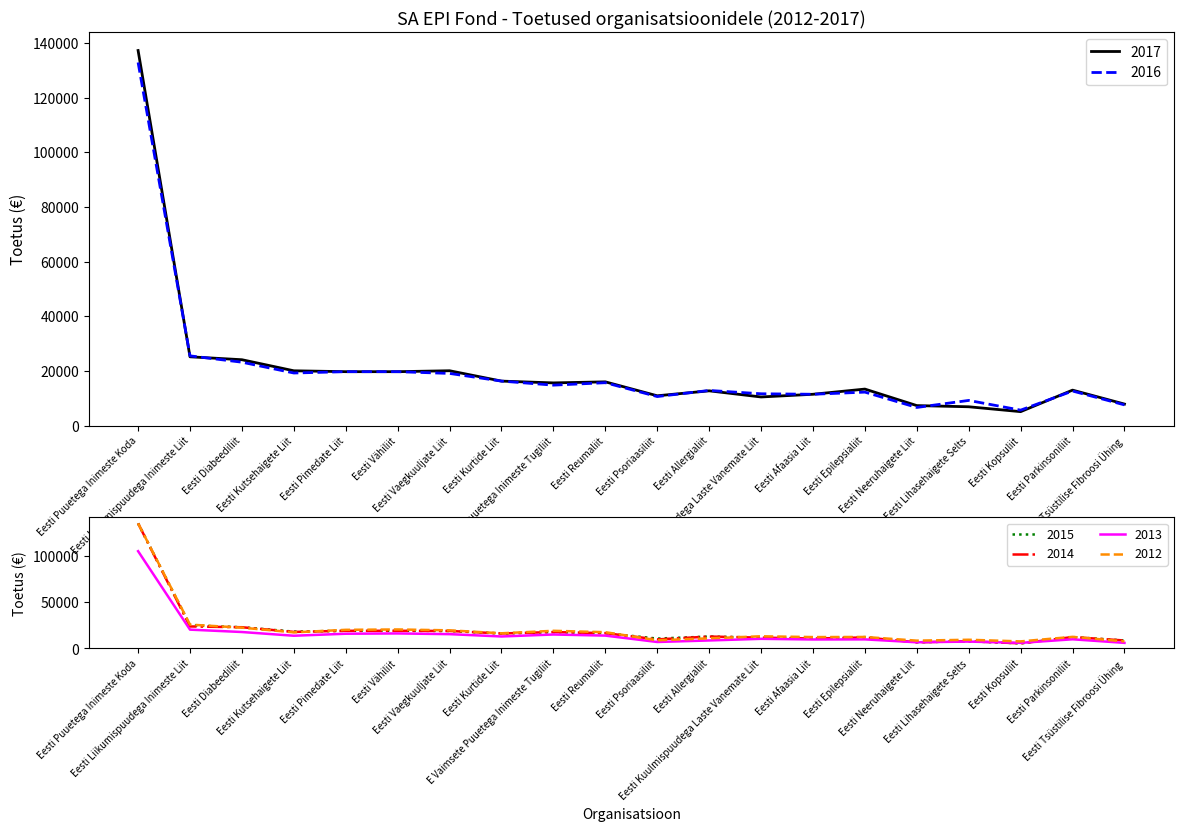

What position from the right is Eesti Kopsuliit?

3